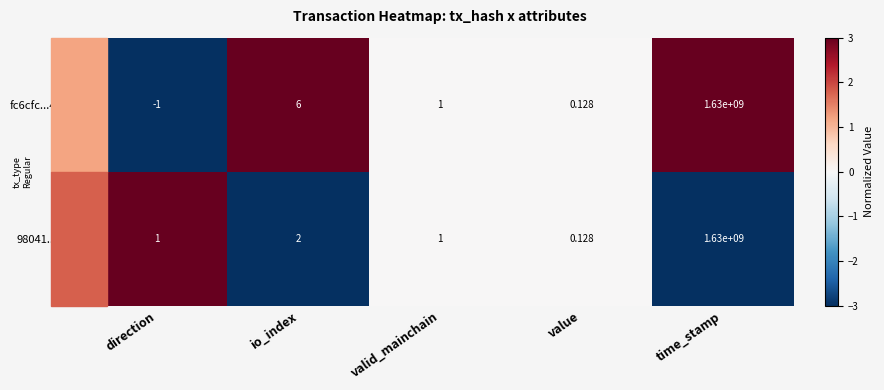

Is the value of fc6cfc...4341a at time_stamp greater than the value of 98041...cd59 at io_index?

Yes